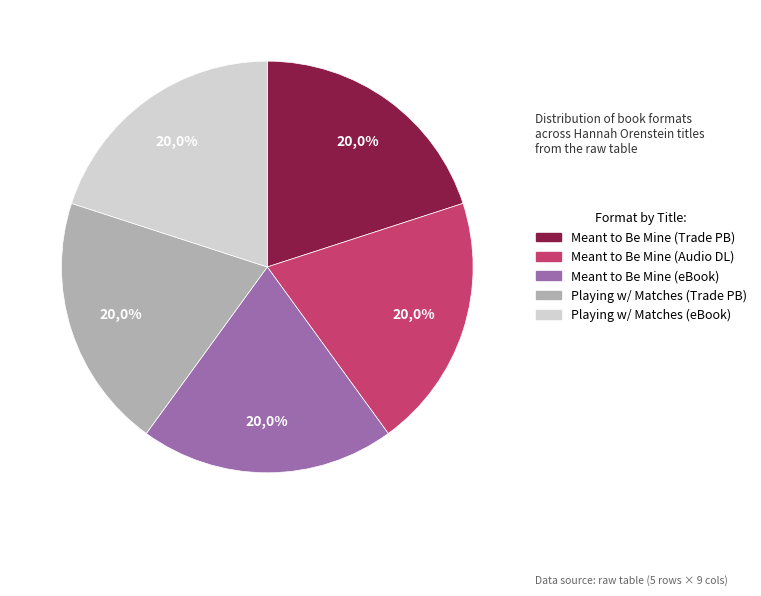

How many segments does this pie chart have?

5